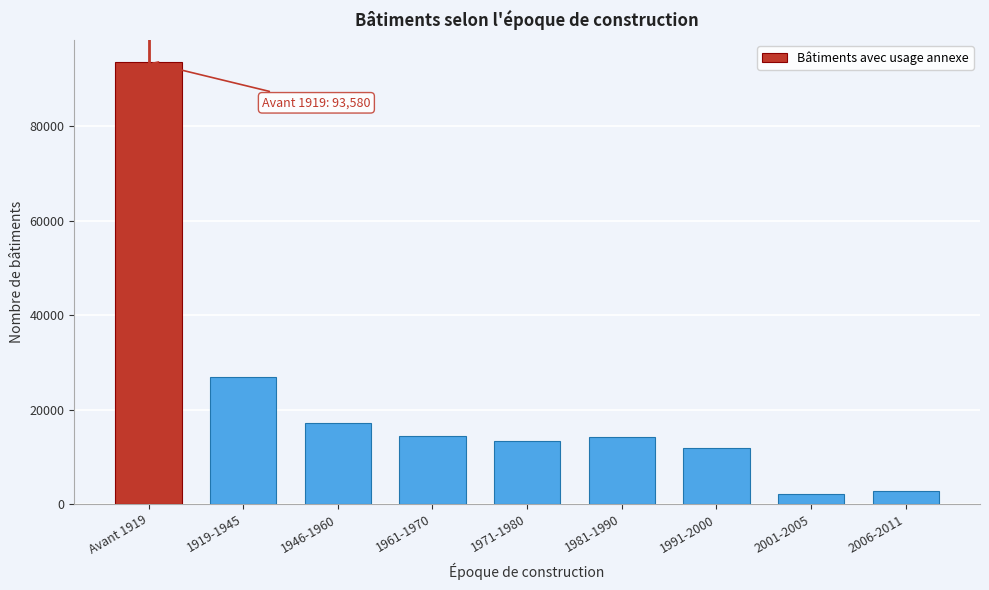

The chart shows a value of 17458 at 1971-1980. True or false?

False